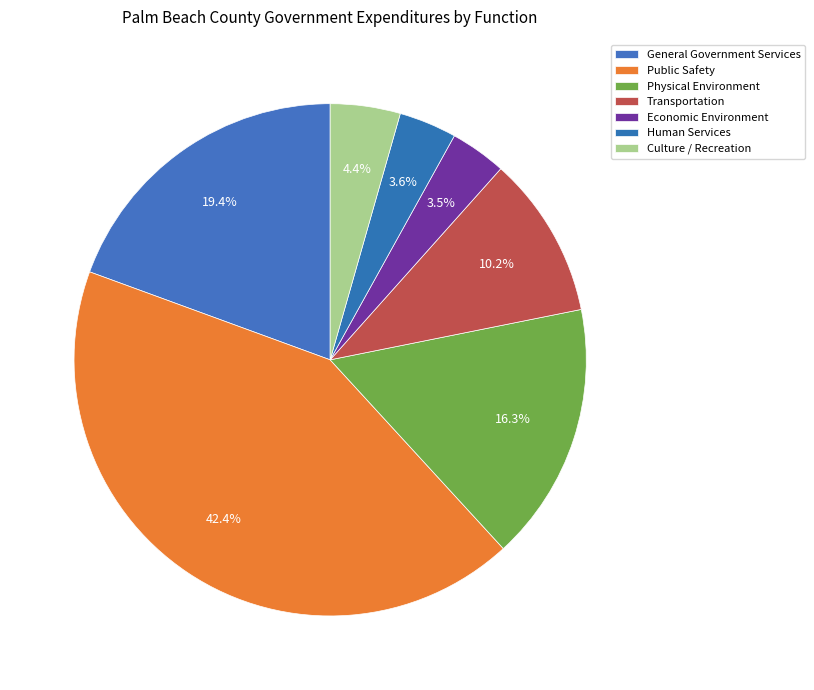

Which has a higher value, Human Services or General Government Services?

General Government Services